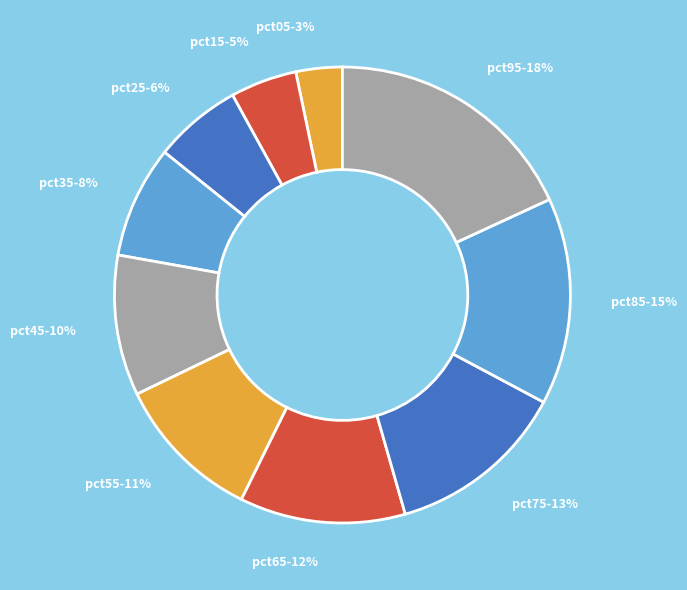

To the nearest percent, what is the average slice percentage?

10%